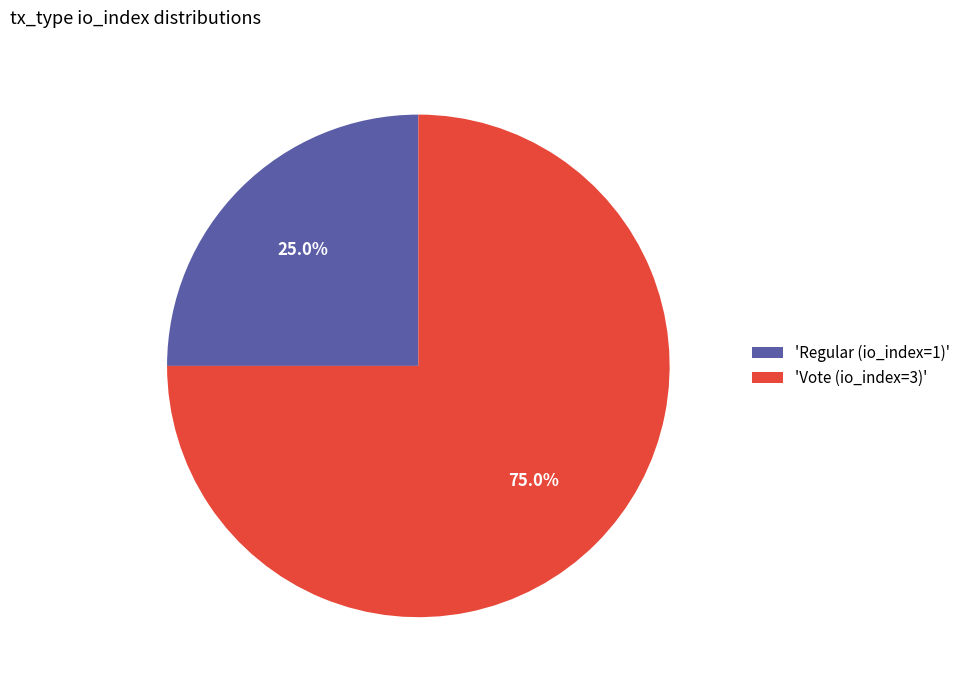

Between 'Regular (io_index=1)' and 'Vote (io_index=3)', which is larger?

'Vote (io_index=3)'